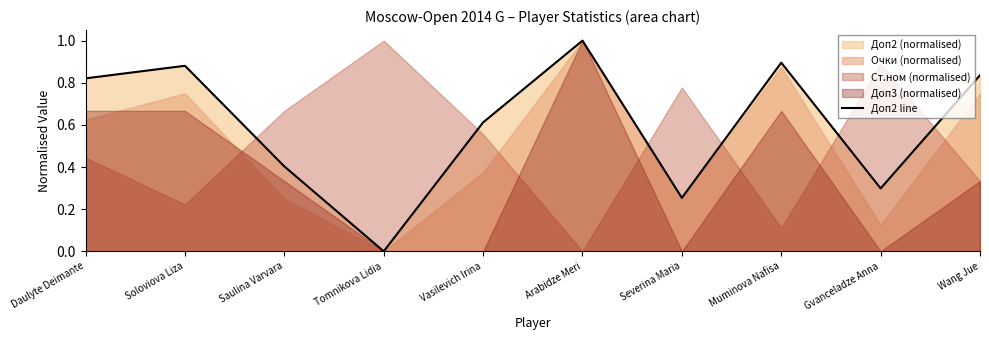

Reading left to right, list all the values displayed in this chart.

0.8	0.9	0.4	0.0	0.6	1.0	0.3	0.9	0.3	0.8